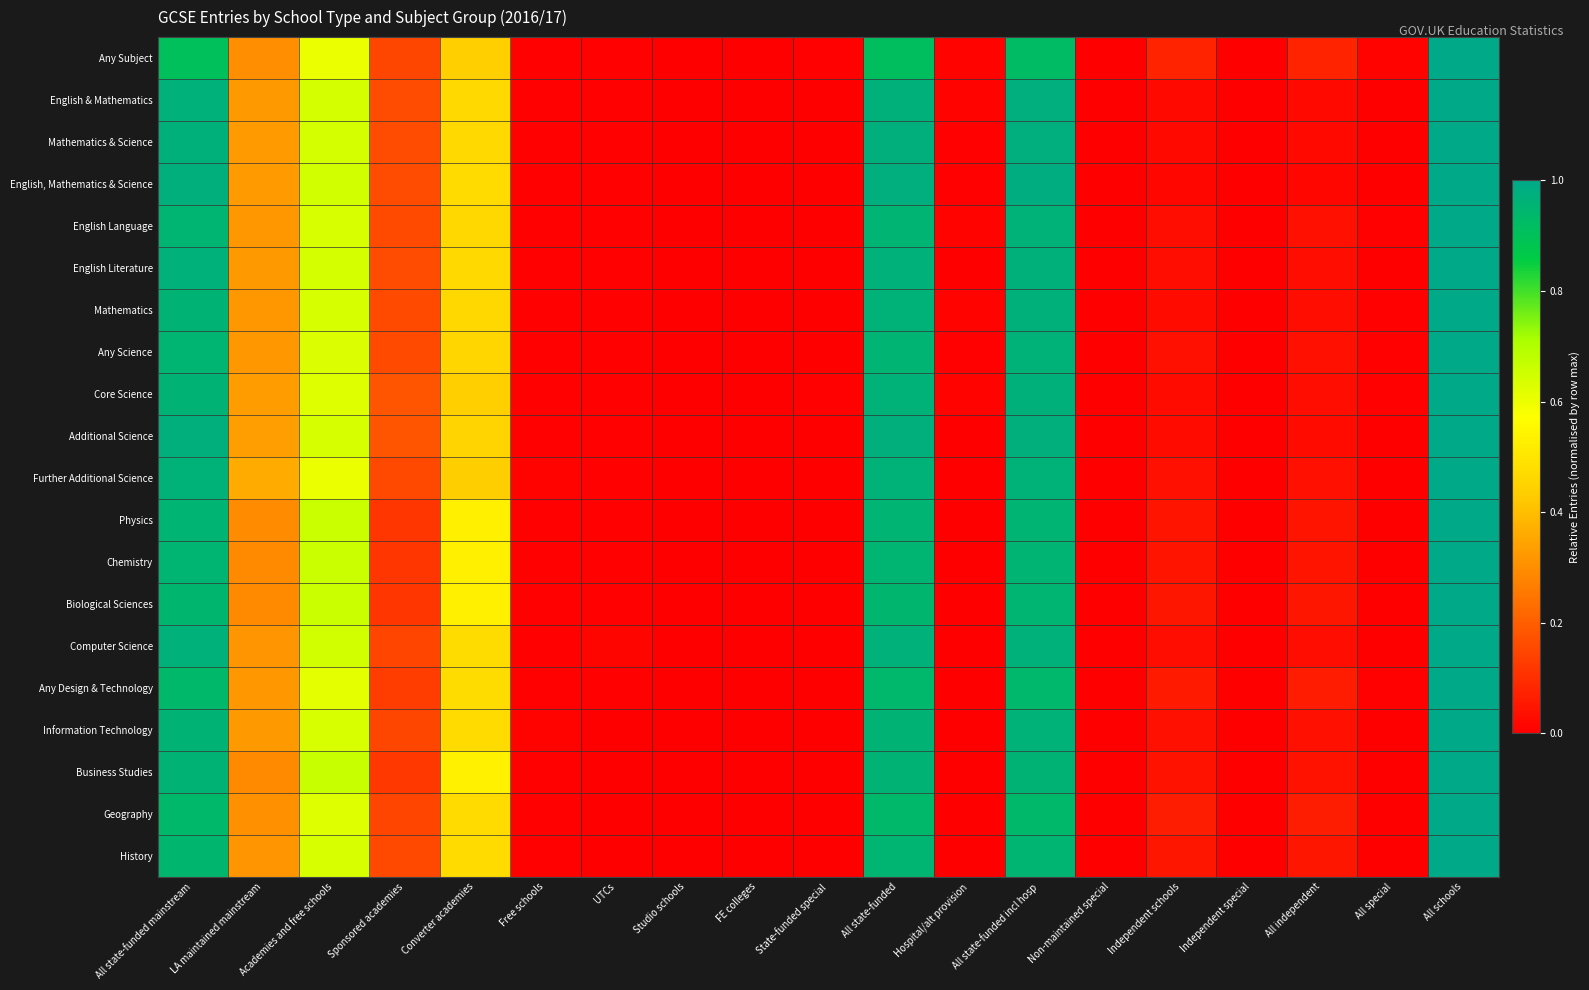

Reading left to right, extract all data points from this chart.

Any Subject: All state-funded mainstream=0.9	LA maintained mainstream=0.3	Academies and free schools=0.6	Sponsored academies=0.2	Converter academies=0.4	Free schools=0.0	UTCs=0.0	Studio schools=0.0	FE colleges=0.0	State-funded special=0.0	All state-funded=0.9	Hospital/alt provision=0.0	All state-funded incl hosp=0.9	Non-maintained special=0.0	Independent schools=0.1	Independent special=0.0	All independent=0.1	All special=0.0	All schools=1.0
English & Mathematics: All state-funded mainstream=1.0	LA maintained mainstream=0.3	Academies and free schools=0.6	Sponsored academies=0.2	Converter academies=0.5	Free schools=0.0	UTCs=0.0	Studio schools=0.0	FE colleges=0.0	State-funded special=0.0	All state-funded=1.0	Hospital/alt provision=0.0	All state-funded incl hosp=1.0	Non-maintained special=0.0	Independent schools=0.0	Independent special=0.0	All independent=0.0	All special=0.0	All schools=1.0
Mathematics & Science: All state-funded mainstream=1.0	LA maintained mainstream=0.3	Academies and free schools=0.6	Sponsored academies=0.2	Converter academies=0.5	Free schools=0.0	UTCs=0.0	Studio schools=0.0	FE colleges=0.0	State-funded special=0.0	All state-funded=1.0	Hospital/alt provision=0.0	All state-funded incl hosp=1.0	Non-maintained special=0.0	Independent schools=0.0	Independent special=0.0	All independent=0.0	All special=0.0	All schools=1.0
English, Mathematics & Science: All state-funded mainstream=1.0	LA maintained mainstream=0.3	Academies and free schools=0.6	Sponsored academies=0.2	Converter academies=0.5	Free schools=0.0	UTCs=0.0	Studio schools=0.0	FE colleges=0.0	State-funded special=0.0	All state-funded=1.0	Hospital/alt provision=0.0	All state-funded incl hosp=1.0	Non-maintained special=0.0	Independent schools=0.0	Independent special=0.0	All independent=0.0	All special=0.0	All schools=1.0
English Language: All state-funded mainstream=1.0	LA maintained mainstream=0.3	Academies and free schools=0.6	Sponsored academies=0.2	Converter academies=0.5	Free schools=0.0	UTCs=0.0	Studio schools=0.0	FE colleges=0.0	State-funded special=0.0	All state-funded=1.0	Hospital/alt provision=0.0	All state-funded incl hosp=1.0	Non-maintained special=0.0	Independent schools=0.0	Independent special=0.0	All independent=0.0	All special=0.0	All schools=1.0
English Literature: All state-funded mainstream=1.0	LA maintained mainstream=0.3	Academies and free schools=0.6	Sponsored academies=0.2	Converter academies=0.5	Free schools=0.0	UTCs=0.0	Studio schools=0.0	FE colleges=0.0	State-funded special=0.0	All state-funded=1.0	Hospital/alt provision=0.0	All state-funded incl hosp=1.0	Non-maintained special=0.0	Independent schools=0.0	Independent special=0.0	All independent=0.0	All special=0.0	All schools=1.0
Mathematics: All state-funded mainstream=1.0	LA maintained mainstream=0.3	Academies and free schools=0.6	Sponsored academies=0.2	Converter academies=0.5	Free schools=0.0	UTCs=0.0	Studio schools=0.0	FE colleges=0.0	State-funded special=0.0	All state-funded=1.0	Hospital/alt provision=0.0	All state-funded incl hosp=1.0	Non-maintained special=0.0	Independent schools=0.0	Independent special=0.0	All independent=0.0	All special=0.0	All schools=1.0
Any Science: All state-funded mainstream=1.0	LA maintained mainstream=0.3	Academies and free schools=0.6	Sponsored academies=0.2	Converter academies=0.5	Free schools=0.0	UTCs=0.0	Studio schools=0.0	FE colleges=0.0	State-funded special=0.0	All state-funded=1.0	Hospital/alt provision=0.0	All state-funded incl hosp=1.0	Non-maintained special=0.0	Independent schools=0.0	Independent special=0.0	All independent=0.0	All special=0.0	All schools=1.0
Core Science: All state-funded mainstream=1.0	LA maintained mainstream=0.3	Academies and free schools=0.6	Sponsored academies=0.2	Converter academies=0.4	Free schools=0.0	UTCs=0.0	Studio schools=0.0	FE colleges=0.0	State-funded special=0.0	All state-funded=1.0	Hospital/alt provision=0.0	All state-funded incl hosp=1.0	Non-maintained special=0.0	Independent schools=0.0	Independent special=0.0	All independent=0.0	All special=0.0	All schools=1.0
Additional Science: All state-funded mainstream=1.0	LA maintained mainstream=0.3	Academies and free schools=0.6	Sponsored academies=0.2	Converter academies=0.5	Free schools=0.0	UTCs=0.0	Studio schools=0.0	FE colleges=0.0	State-funded special=0.0	All state-funded=1.0	Hospital/alt provision=0.0	All state-funded incl hosp=1.0	Non-maintained special=0.0	Independent schools=0.0	Independent special=0.0	All independent=0.0	All special=0.0	All schools=1.0
Further Additional Science: All state-funded mainstream=1.0	LA maintained mainstream=0.4	Academies and free schools=0.6	Sponsored academies=0.2	Converter academies=0.4	Free schools=0.0	UTCs=0.0	Studio schools=0.0	FE colleges=0.0	State-funded special=0.0	All state-funded=1.0	Hospital/alt provision=0.0	All state-funded incl hosp=1.0	Non-maintained special=0.0	Independent schools=0.0	Independent special=0.0	All independent=0.0	All special=0.0	All schools=1.0
Physics: All state-funded mainstream=1.0	LA maintained mainstream=0.3	Academies and free schools=0.7	Sponsored academies=0.1	Converter academies=0.5	Free schools=0.0	UTCs=0.0	Studio schools=0.0	FE colleges=0.0	State-funded special=0.0	All state-funded=1.0	Hospital/alt provision=0.0	All state-funded incl hosp=1.0	Non-maintained special=0.0	Independent schools=0.0	Independent special=0.0	All independent=0.0	All special=0.0	All schools=1.0
Chemistry: All state-funded mainstream=1.0	LA maintained mainstream=0.3	Academies and free schools=0.7	Sponsored academies=0.1	Converter academies=0.5	Free schools=0.0	UTCs=0.0	Studio schools=0.0	FE colleges=0.0	State-funded special=0.0	All state-funded=1.0	Hospital/alt provision=0.0	All state-funded incl hosp=1.0	Non-maintained special=0.0	Independent schools=0.0	Independent special=0.0	All independent=0.0	All special=0.0	All schools=1.0
Biological Sciences: All state-funded mainstream=0.9	LA maintained mainstream=0.3	Academies and free schools=0.7	Sponsored academies=0.1	Converter academies=0.5	Free schools=0.0	UTCs=0.0	Studio schools=0.0	FE colleges=0.0	State-funded special=0.0	All state-funded=0.9	Hospital/alt provision=0.0	All state-funded incl hosp=0.9	Non-maintained special=0.0	Independent schools=0.0	Independent special=0.0	All independent=0.1	All special=0.0	All schools=1.0
Computer Science: All state-funded mainstream=1.0	LA maintained mainstream=0.3	Academies and free schools=0.6	Sponsored academies=0.1	Converter academies=0.5	Free schools=0.0	UTCs=0.0	Studio schools=0.0	FE colleges=0.0	State-funded special=0.0	All state-funded=1.0	Hospital/alt provision=0.0	All state-funded incl hosp=1.0	Non-maintained special=0.0	Independent schools=0.0	Independent special=0.0	All independent=0.0	All special=0.0	All schools=1.0
Any Design & Technology: All state-funded mainstream=0.9	LA maintained mainstream=0.3	Academies and free schools=0.6	Sponsored academies=0.1	Converter academies=0.5	Free schools=0.0	UTCs=0.0	Studio schools=0.0	FE colleges=0.0	State-funded special=0.0	All state-funded=0.9	Hospital/alt provision=0.0	All state-funded incl hosp=0.9	Non-maintained special=0.0	Independent schools=0.1	Independent special=0.0	All independent=0.1	All special=0.0	All schools=1.0
Information Technology: All state-funded mainstream=1.0	LA maintained mainstream=0.3	Academies and free schools=0.6	Sponsored academies=0.2	Converter academies=0.5	Free schools=0.0	UTCs=0.0	Studio schools=0.0	FE colleges=0.0	State-funded special=0.0	All state-funded=1.0	Hospital/alt provision=0.0	All state-funded incl hosp=1.0	Non-maintained special=0.0	Independent schools=0.0	Independent special=0.0	All independent=0.0	All special=0.0	All schools=1.0
Business Studies: All state-funded mainstream=1.0	LA maintained mainstream=0.3	Academies and free schools=0.7	Sponsored academies=0.1	Converter academies=0.5	Free schools=0.0	UTCs=0.0	Studio schools=0.0	FE colleges=0.0	State-funded special=0.0	All state-funded=1.0	Hospital/alt provision=0.0	All state-funded incl hosp=1.0	Non-maintained special=0.0	Independent schools=0.0	Independent special=0.0	All independent=0.0	All special=0.0	All schools=1.0
Geography: All state-funded mainstream=0.9	LA maintained mainstream=0.3	Academies and free schools=0.6	Sponsored academies=0.1	Converter academies=0.5	Free schools=0.0	UTCs=0.0	Studio schools=0.0	FE colleges=0.0	State-funded special=0.0	All state-funded=0.9	Hospital/alt provision=0.0	All state-funded incl hosp=0.9	Non-maintained special=0.0	Independent schools=0.1	Independent special=0.0	All independent=0.1	All special=0.0	All schools=1.0
History: All state-funded mainstream=0.9	LA maintained mainstream=0.3	Academies and free schools=0.6	Sponsored academies=0.2	Converter academies=0.5	Free schools=0.0	UTCs=0.0	Studio schools=0.0	FE colleges=0.0	State-funded special=0.0	All state-funded=0.9	Hospital/alt provision=0.0	All state-funded incl hosp=1.0	Non-maintained special=0.0	Independent schools=0.0	Independent special=0.0	All independent=0.0	All special=0.0	All schools=1.0